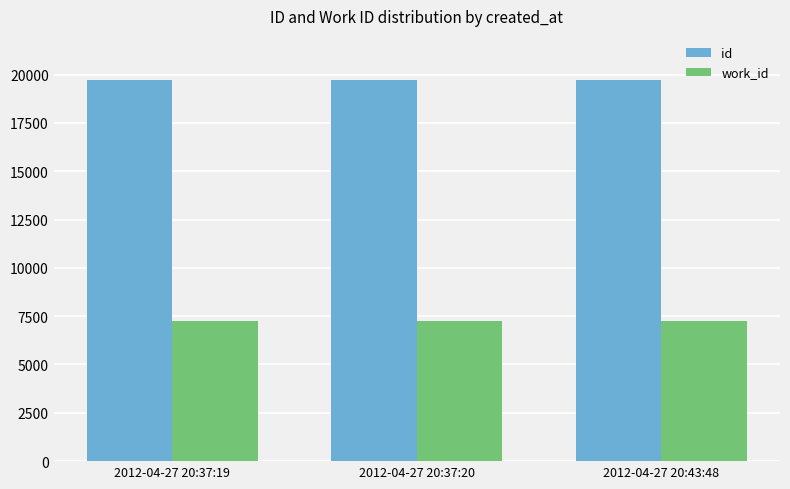

What is the value of the work_id bar at the 1st from the left?

7235